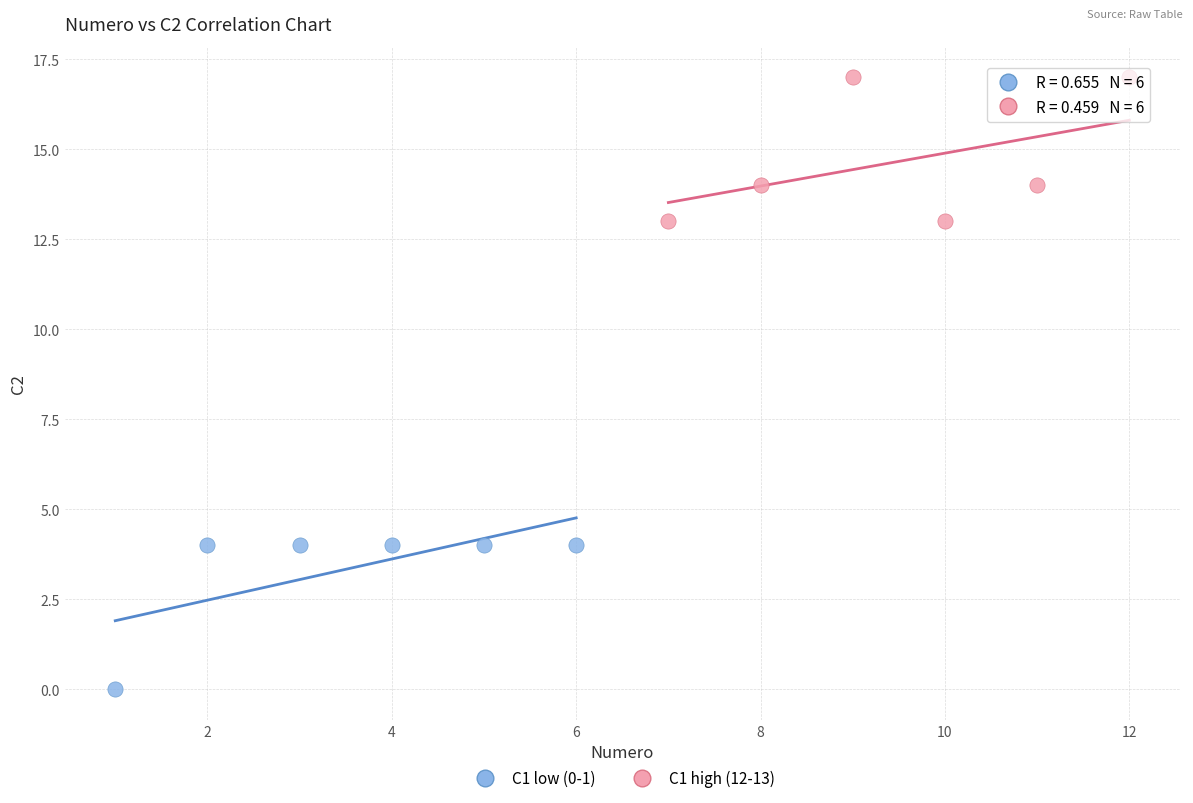

Which series contains the highest Y value?

C1 high (12-13)